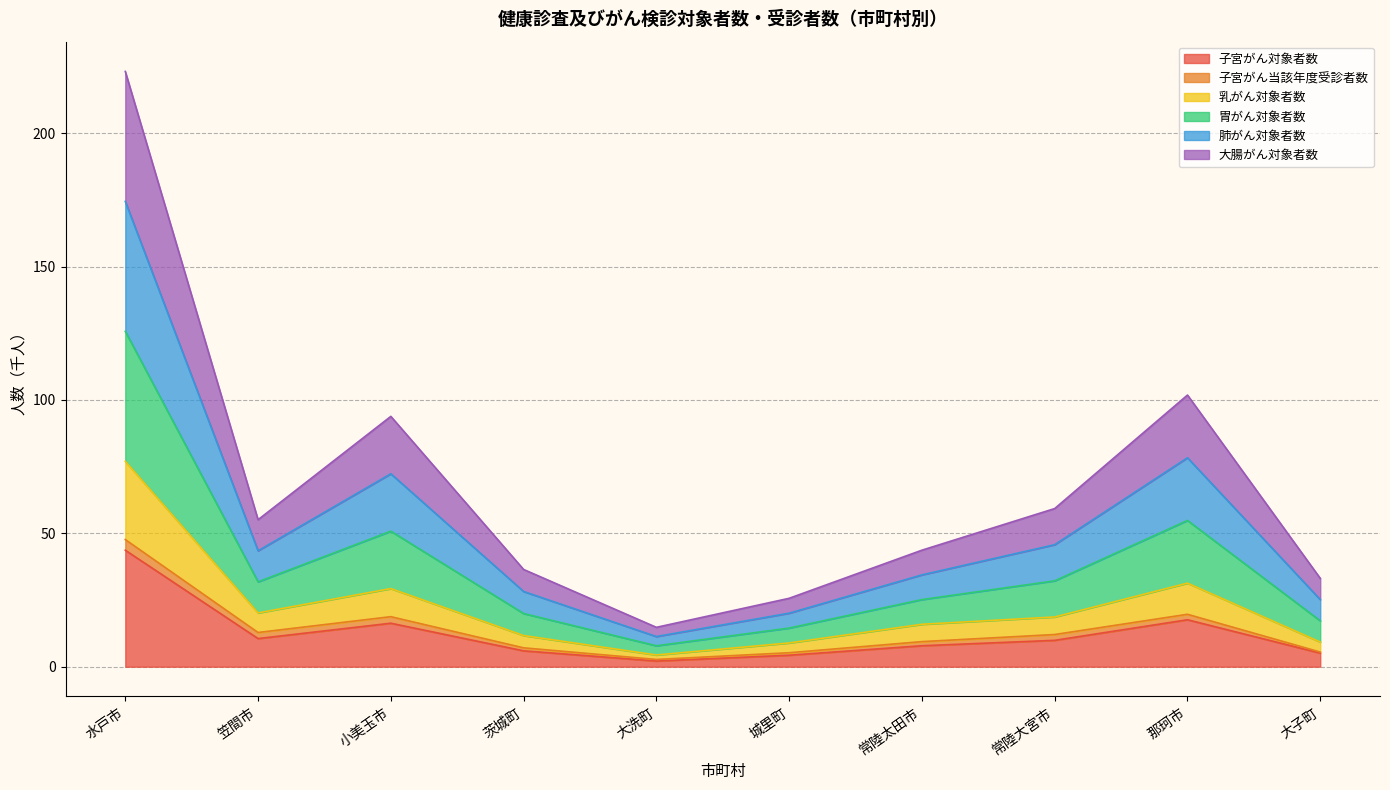

Where is the first local maximum for 乳がん対象者数?

小美玉市